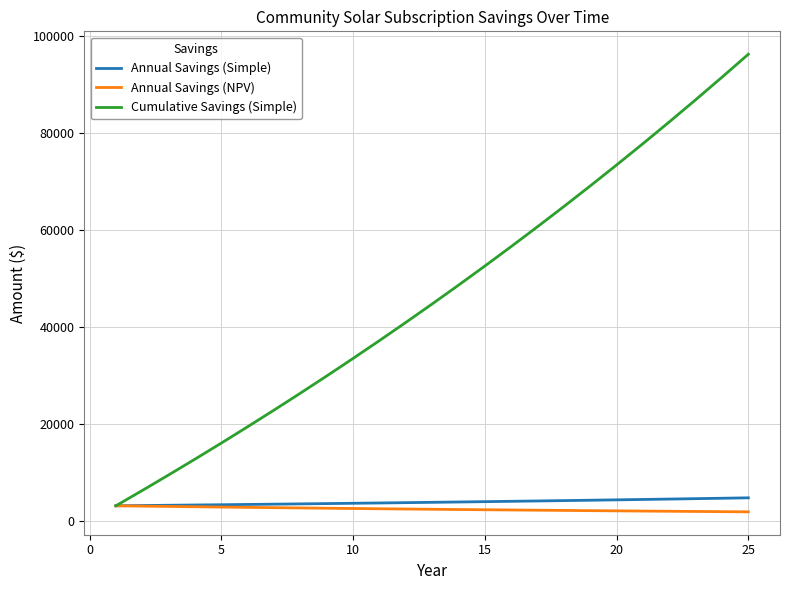

Which series has the largest range (max minus min)?

Cumulative Savings (Simple)